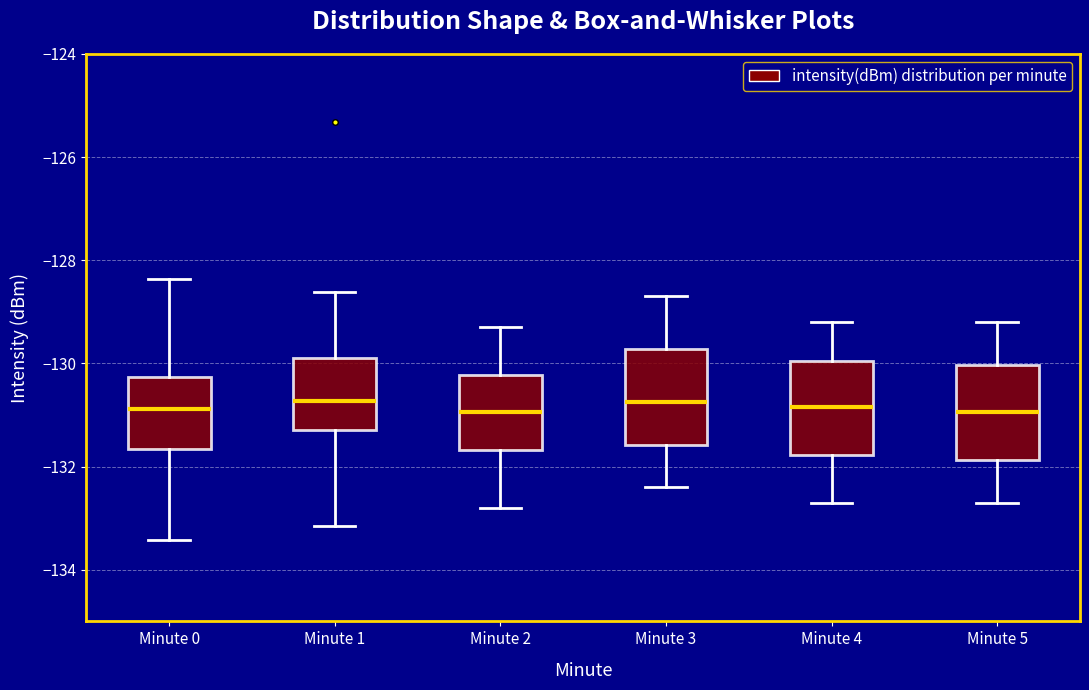

Reading left to right, transcribe this box plot: for each box, give where its median line is, the range the box spans, and where its two whiskers end, as read against the y-axis. The values are not printed on the chart, so give them approximately, as read against the axis.

Minute 0: median -130.8, box -131.6 to -130.2, whiskers -133.4 to -128.4
Minute 1: median -130.8, box -131.2 to -130.0, whiskers -133.2 to -128.6
Minute 2: median -131.0, box -131.6 to -130.2, whiskers -132.8 to -129.2
Minute 3: median -130.8, box -131.6 to -129.8, whiskers -132.4 to -128.6
Minute 4: median -130.8, box -131.8 to -130.0, whiskers -132.6 to -129.2
Minute 5: median -131.0, box -131.8 to -130.0, whiskers -132.6 to -129.2